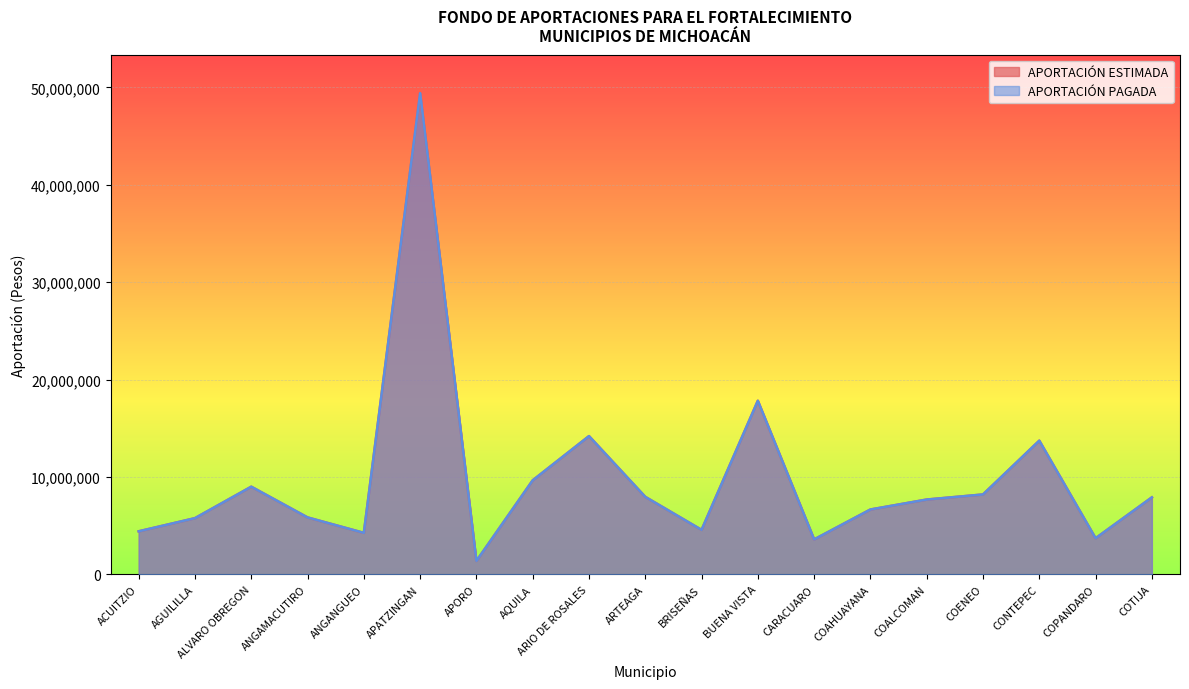

True or false: APORTACIÓN ESTIMADA has a value of 3592045 at CARACUARO.

True